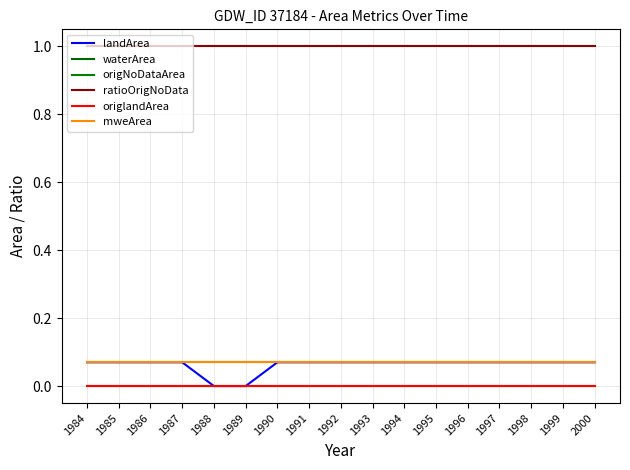

What is the spread (max minus min) of values at 1987?

1.0